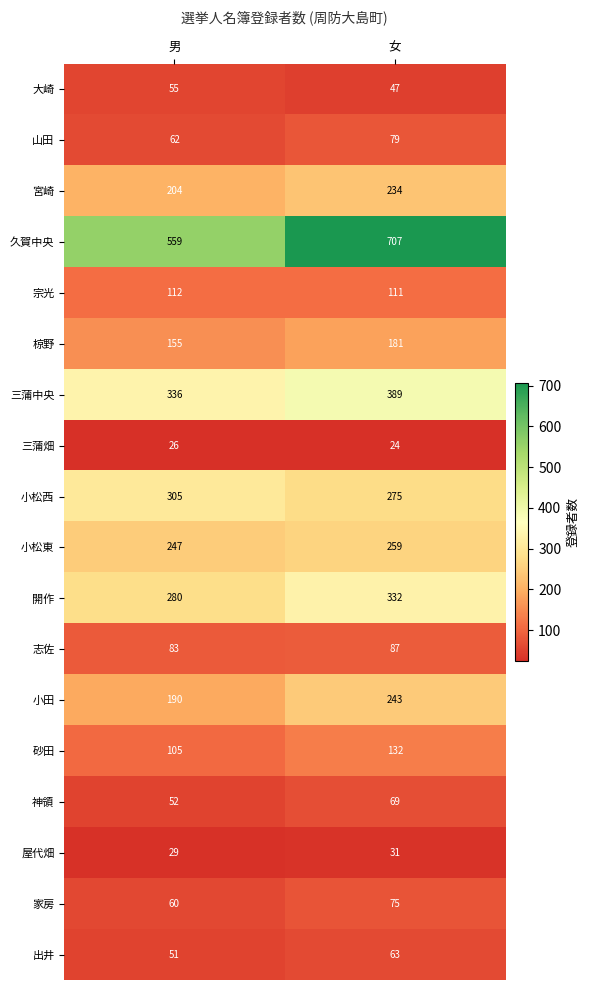

At how many categories does at least one series exceed 682?

1